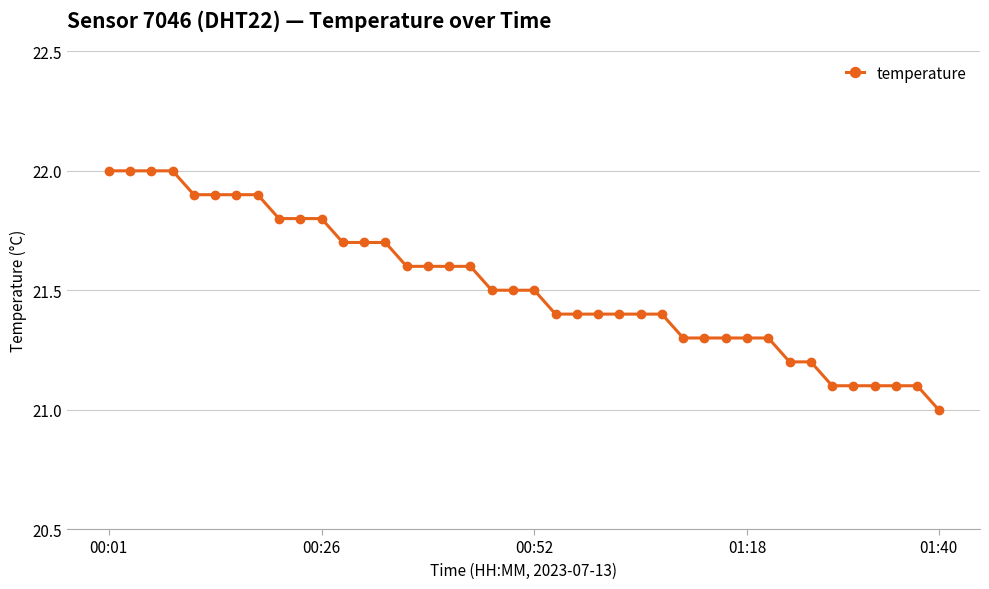

What is the difference between the second highest and second lowest values?

0.9